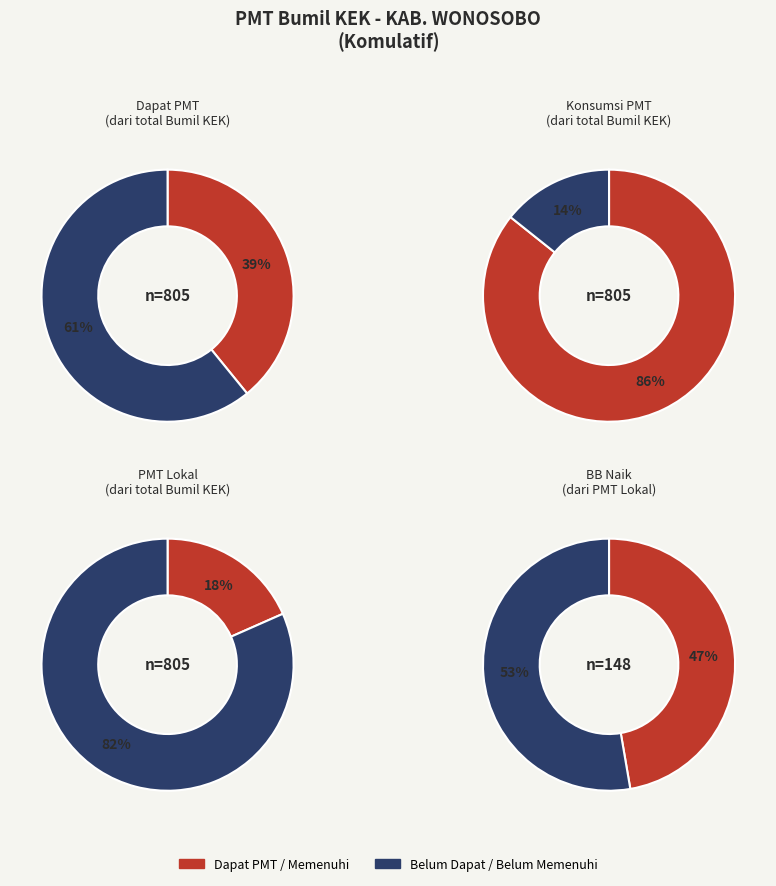

The KERTEK II slice represents 23% of the pie. True or false?

False